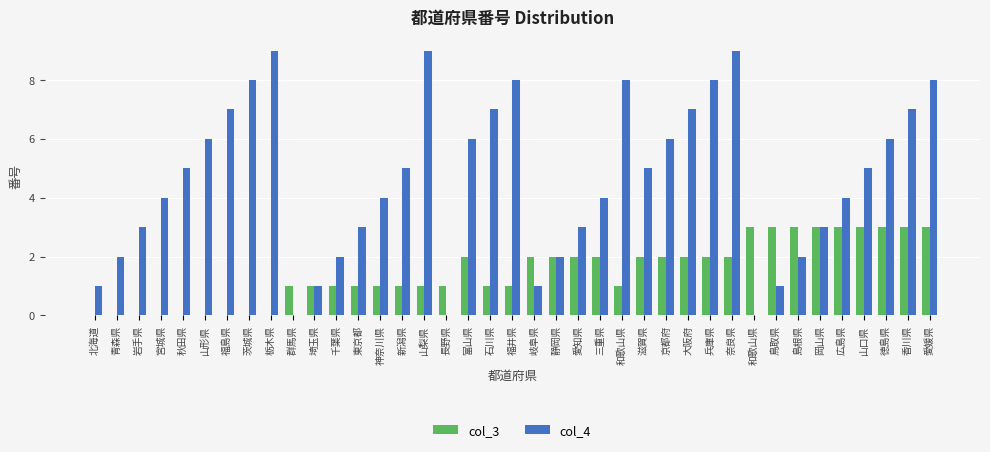

What is the average value of the col_3 series?

1